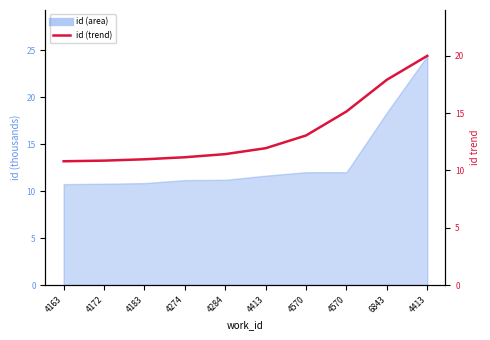

List the labels in order of value, smallest first.

4163, 4172, 4183, 4274, 4284, 4413, 4570, 4570, 6843, 4413